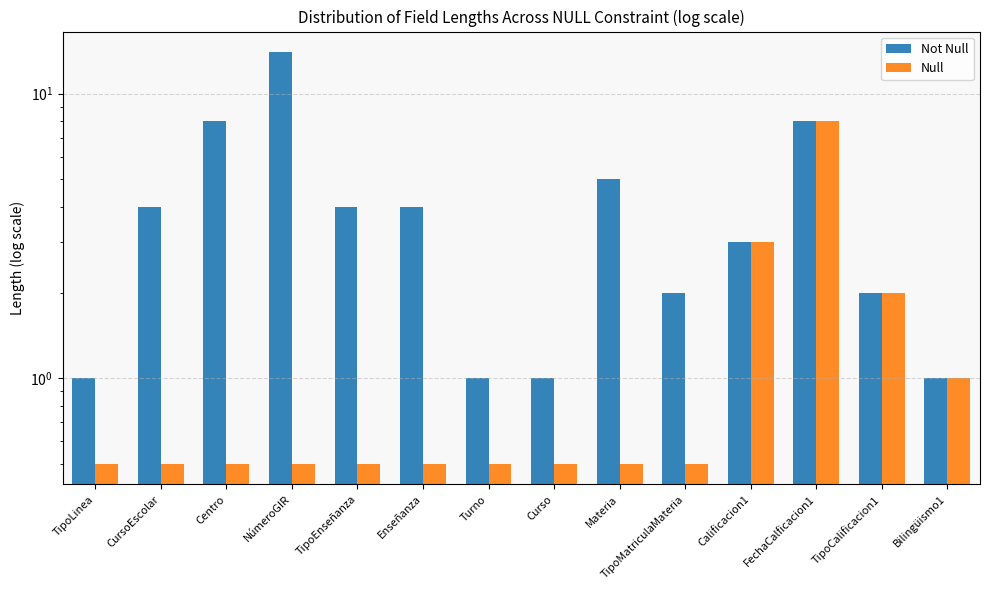

What are all the series names shown in the legend?

Not Null, Null